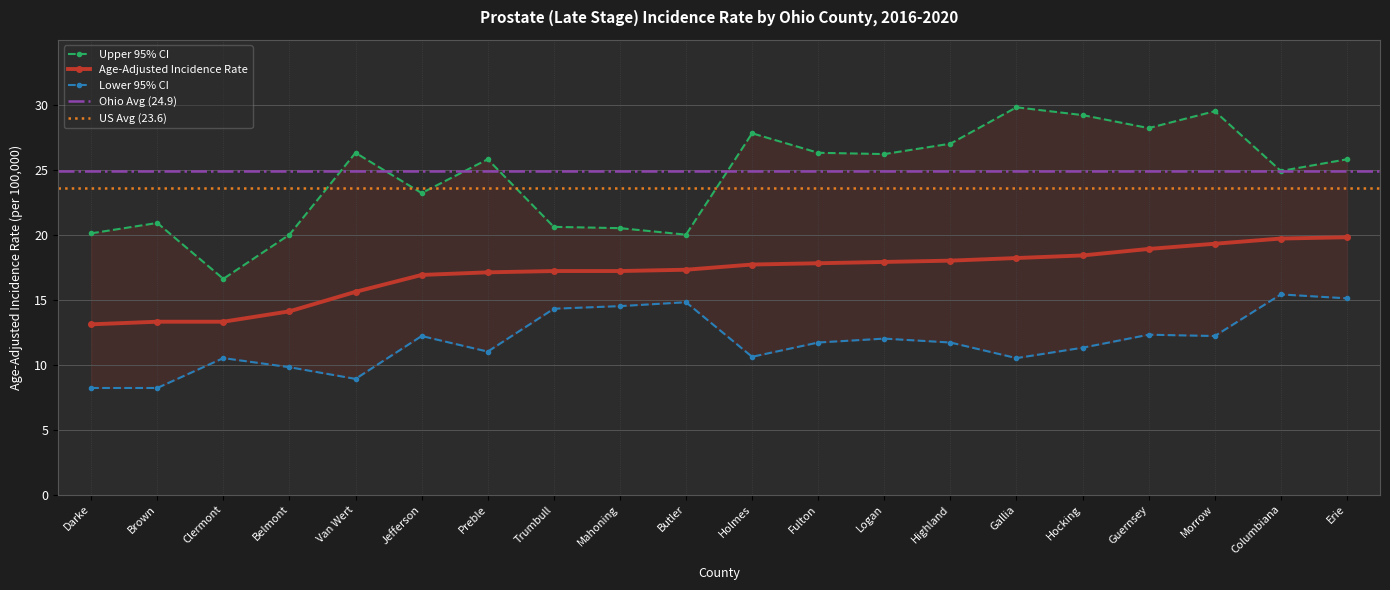

True or false: Age-Adjusted Incidence Rate has a value of 3.5 at Brown.

False